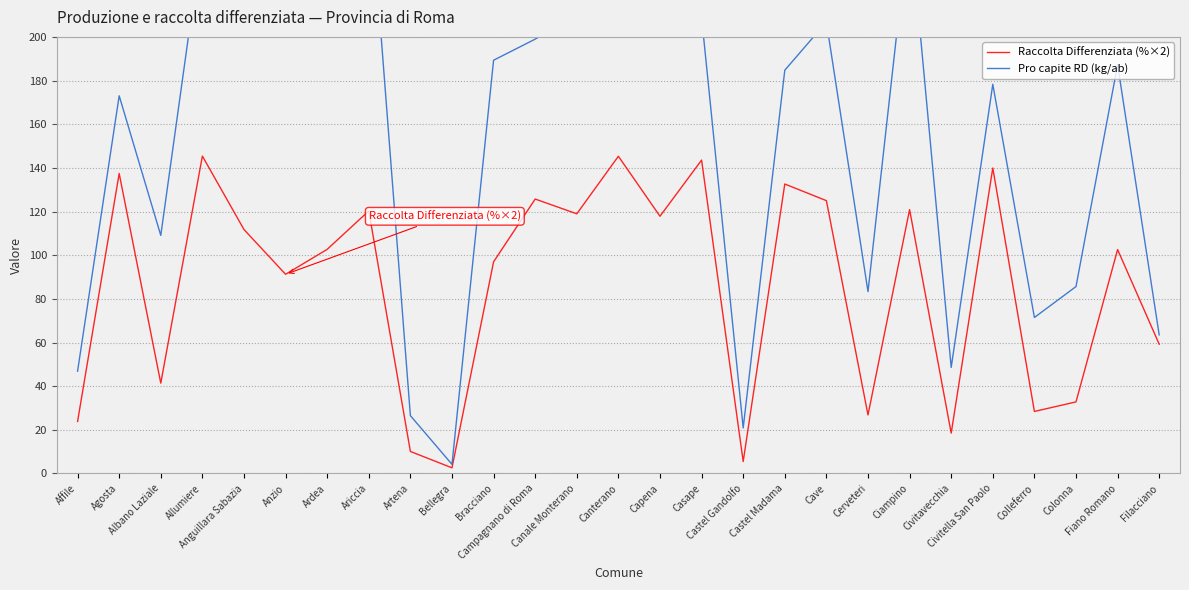

At which label does Raccolta Differenziata (%×2) first exceed 102?

Agosta